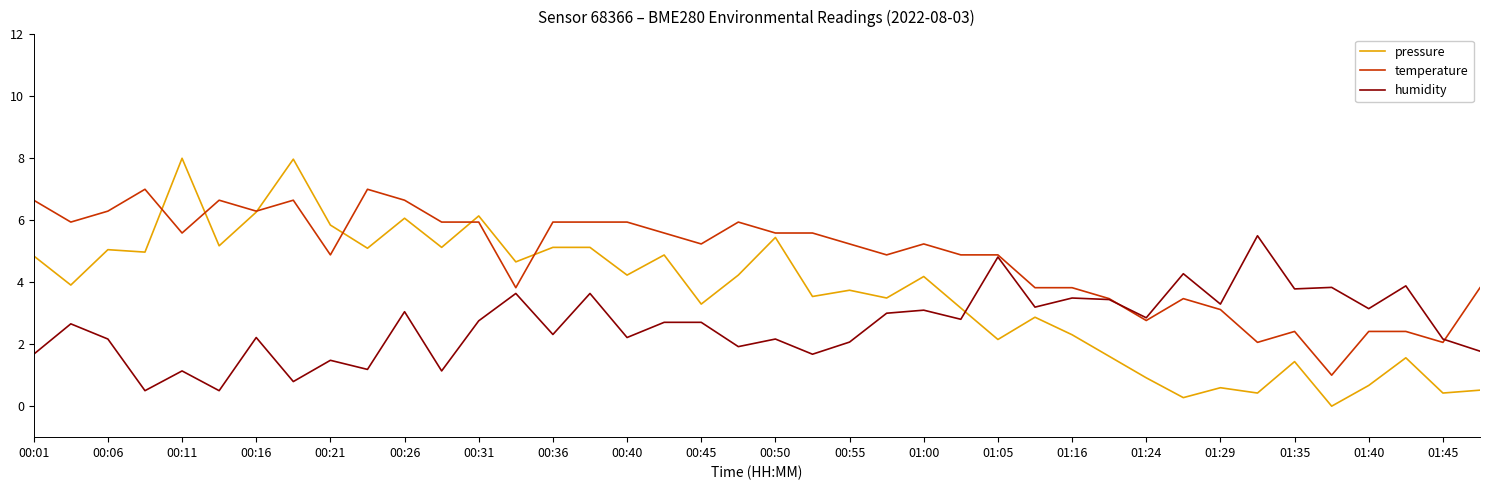

Which series has the largest range (max minus min)?

pressure